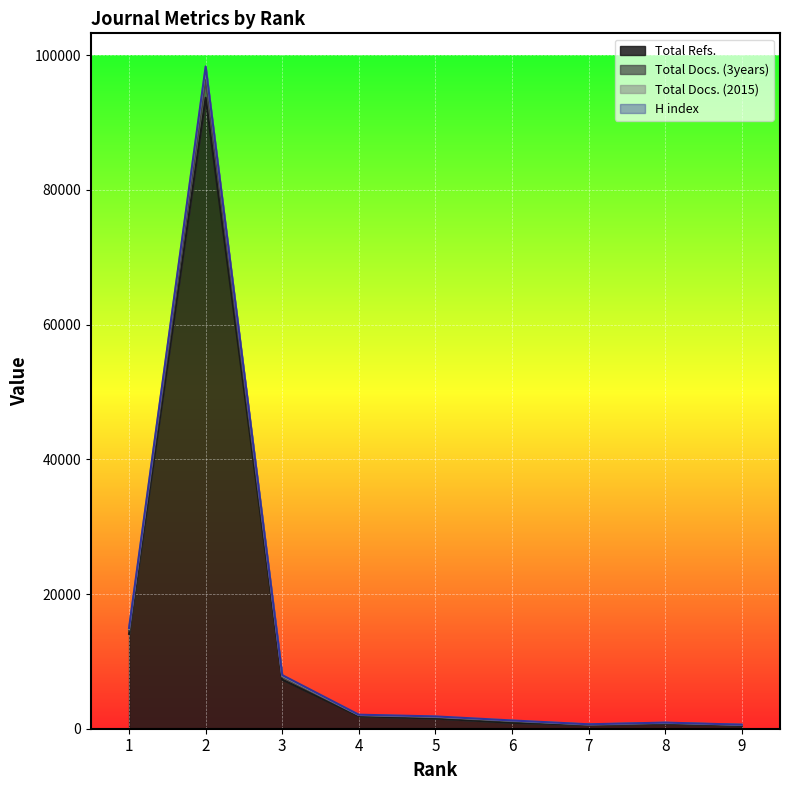

At which category does Total Docs. (2015) reach its first local valley?

7